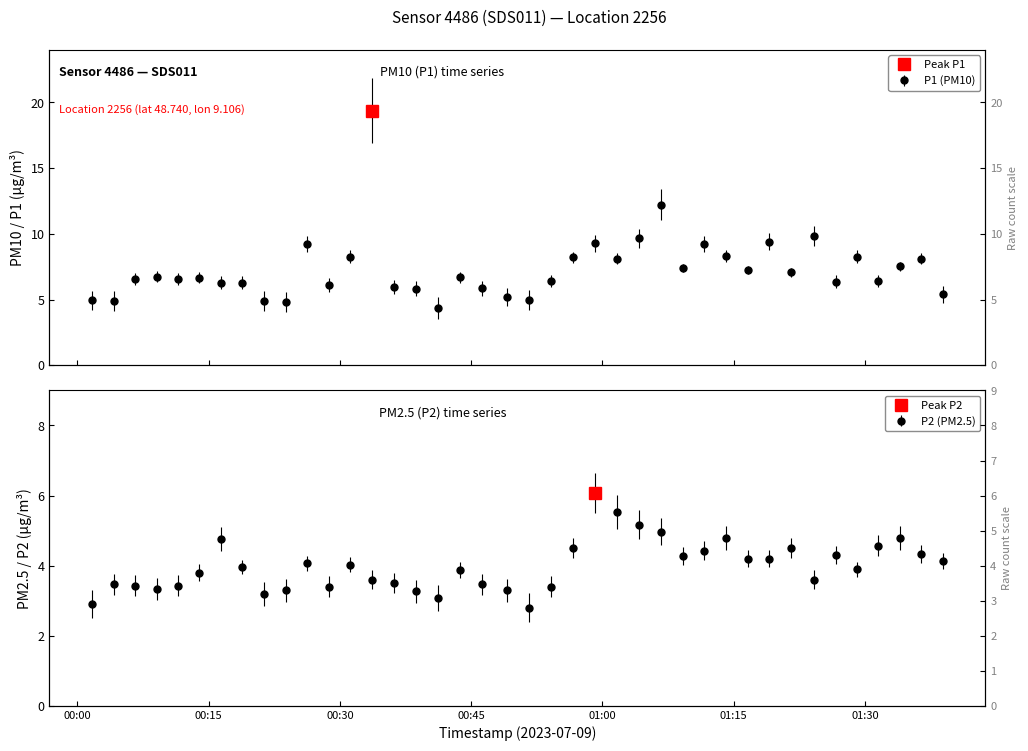

What is the sum of all P1 values?

294.8